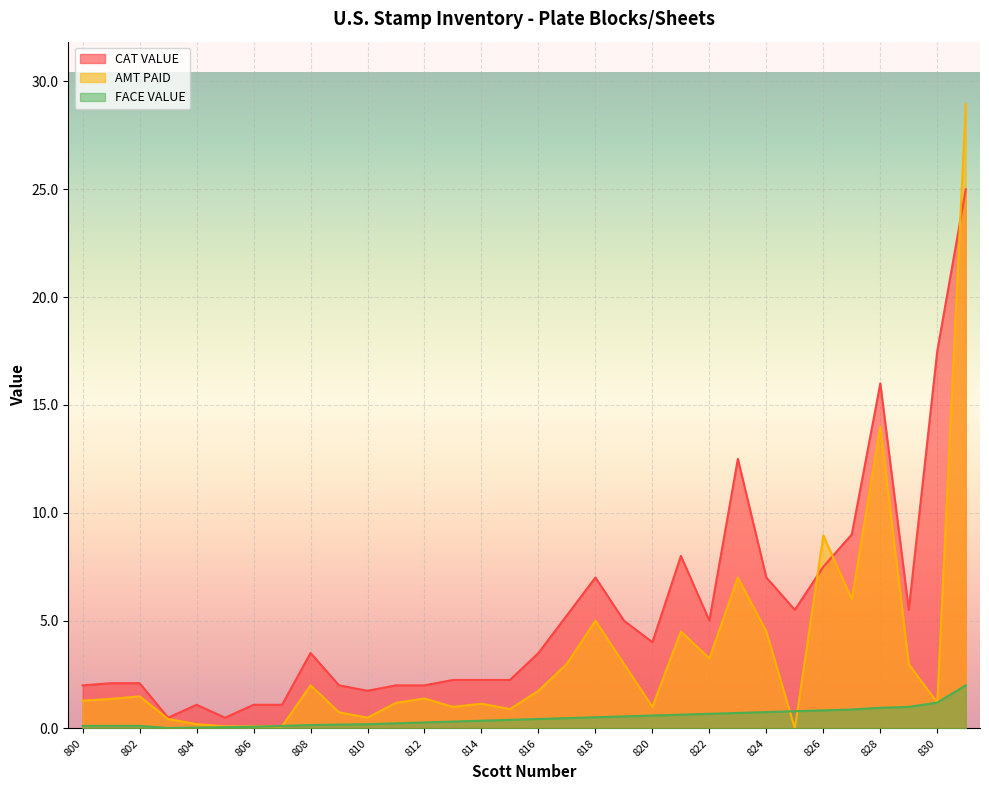

At which label does AMT PAID first exceed 1?

800